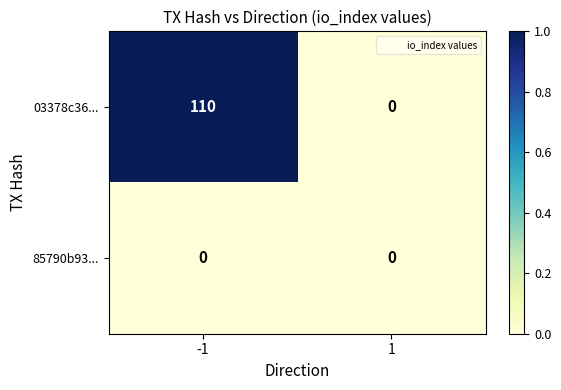

Reading right to left, transcribe all the data shown in this chart.

03378c36...: 1=0	-1=110
85790b93...: 1=0	-1=0